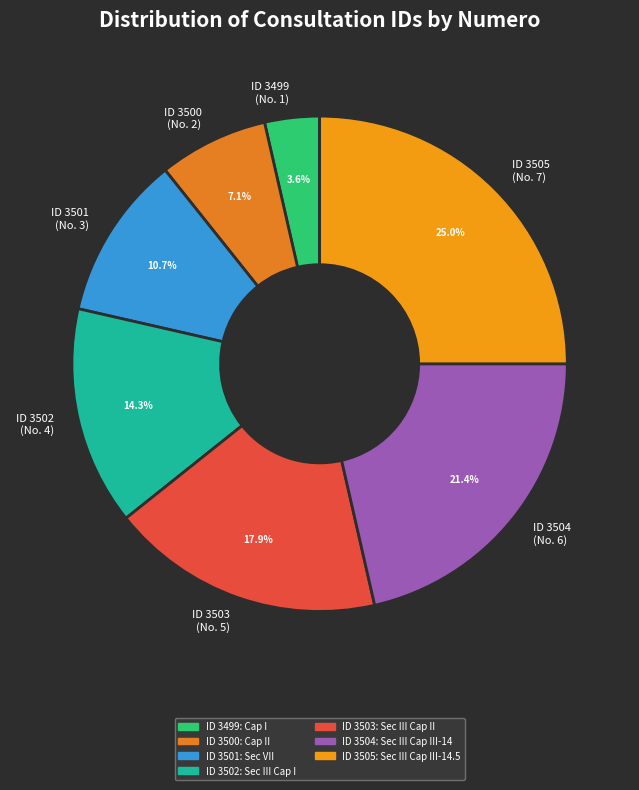

Which category has the biggest portion of the pie?

ID 3505 (No. 7)